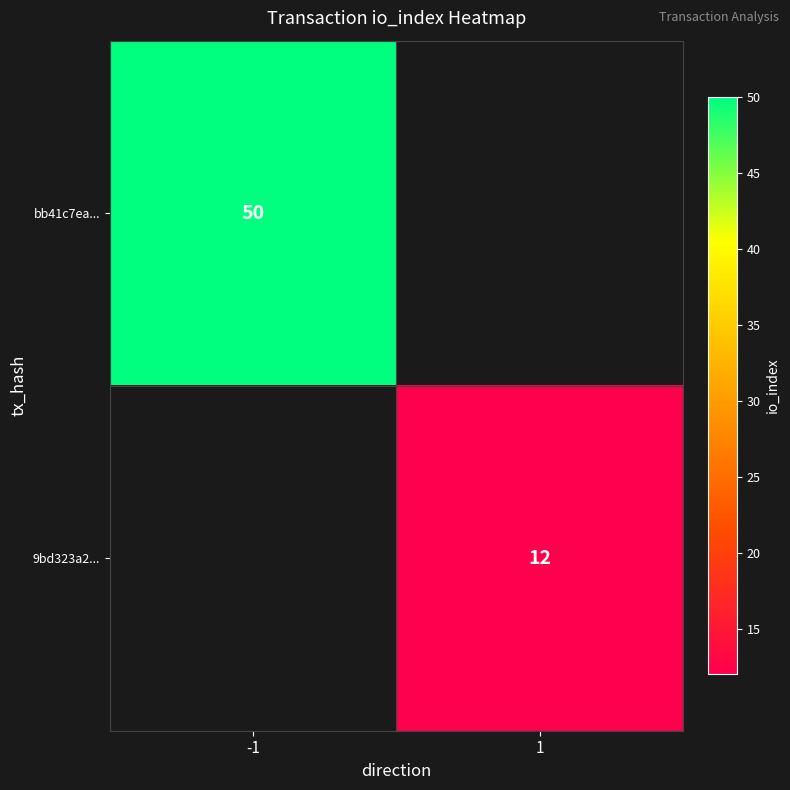

Is it true that 9bd323a2... equals 5 at 1?

False